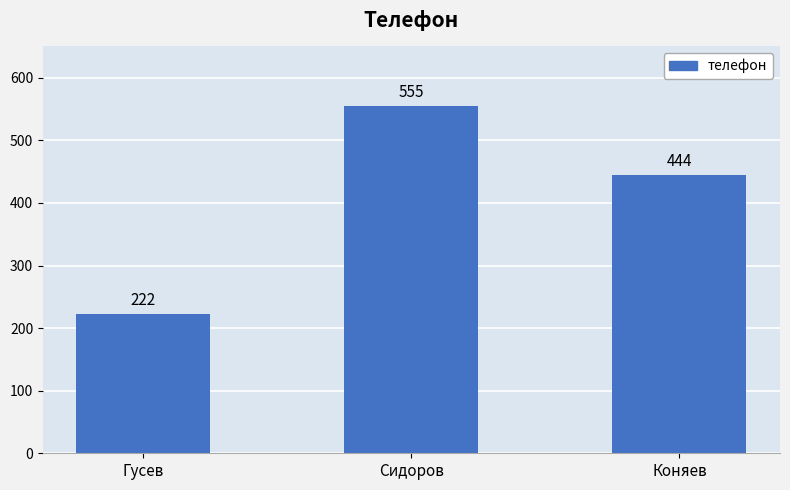

List the labels in order of value, largest first.

Сидоров, Коняев, Гусев